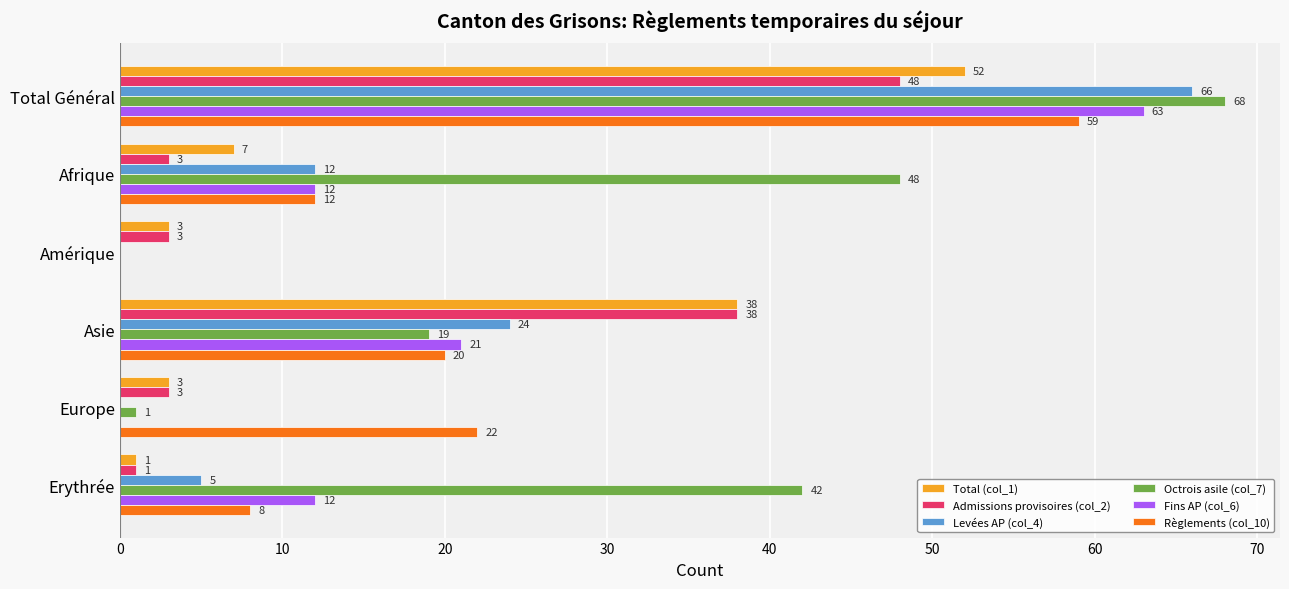

Which series changed the most between Total Général and Afrique?

Levées AP (col_4)